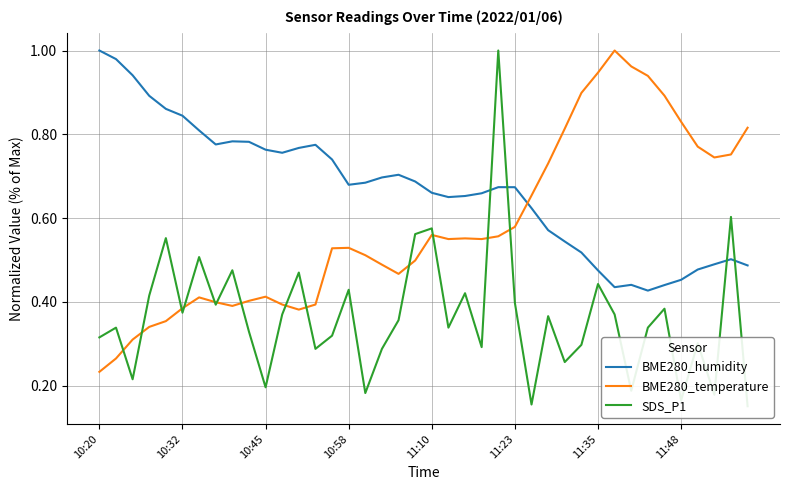

Which series has the largest total across all categories?

BME280_humidity